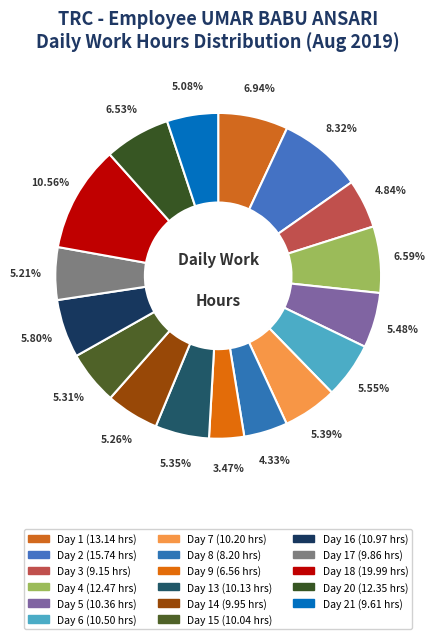

Rank the categories by value from highest to lowest.

Day 18, Day 2, Day 1, Day 4, Day 20, Day 16, Day 6, Day 5, Day 7, Day 13, Day 15, Day 14, Day 17, Day 21, Day 3, Day 8, Day 9